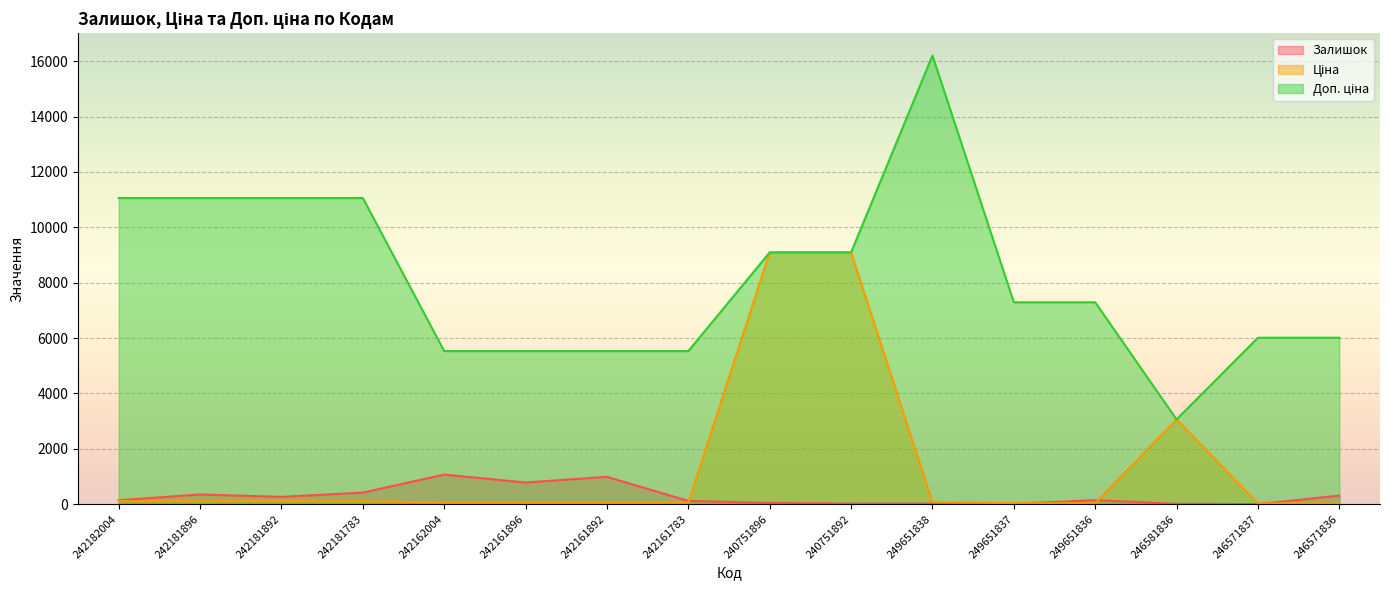

What is the difference between the maximum and second lowest values in the Доп. ціна series?

10672.0